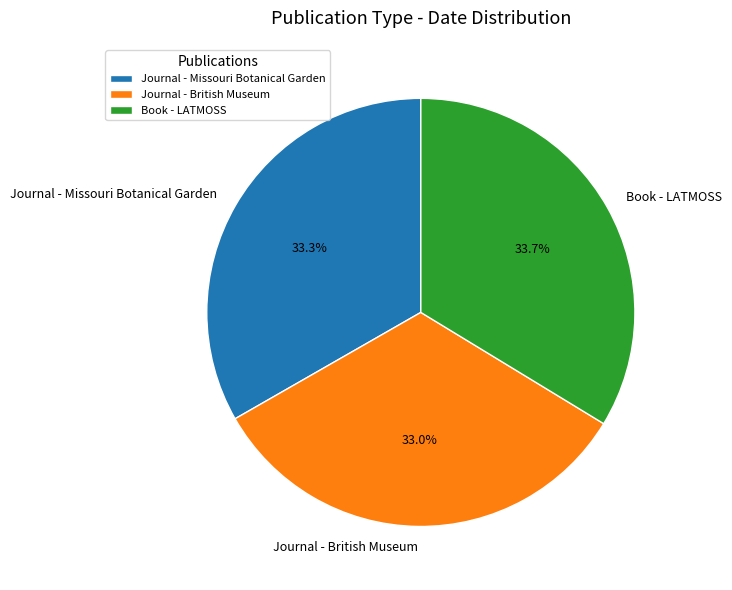

What is the ratio of the value at Book - LATMOSS to the value at Journal - British Museum?

1.0